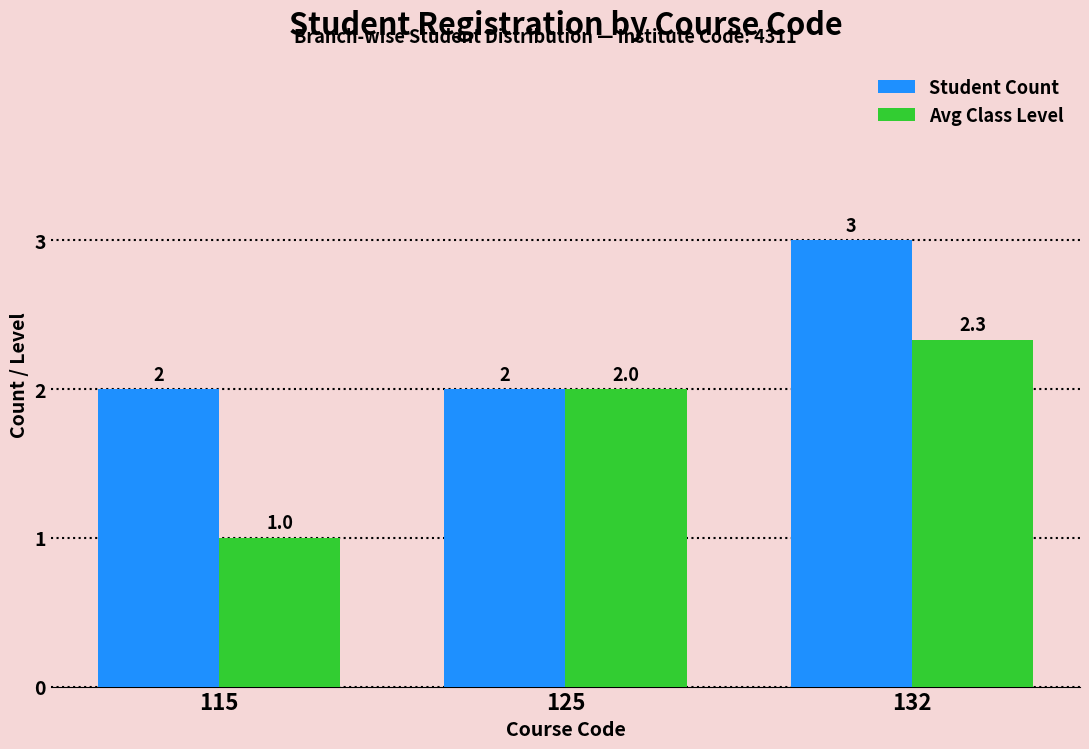

Count the Avg Class Level values in the range 1 to 2.

2